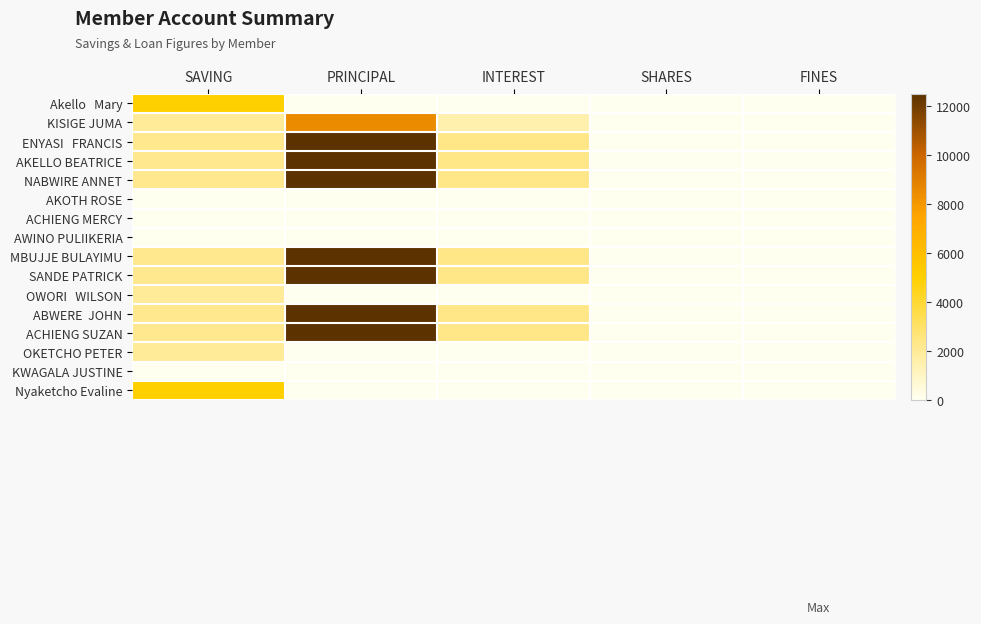

What is the total value across all series at SAVING?

31400